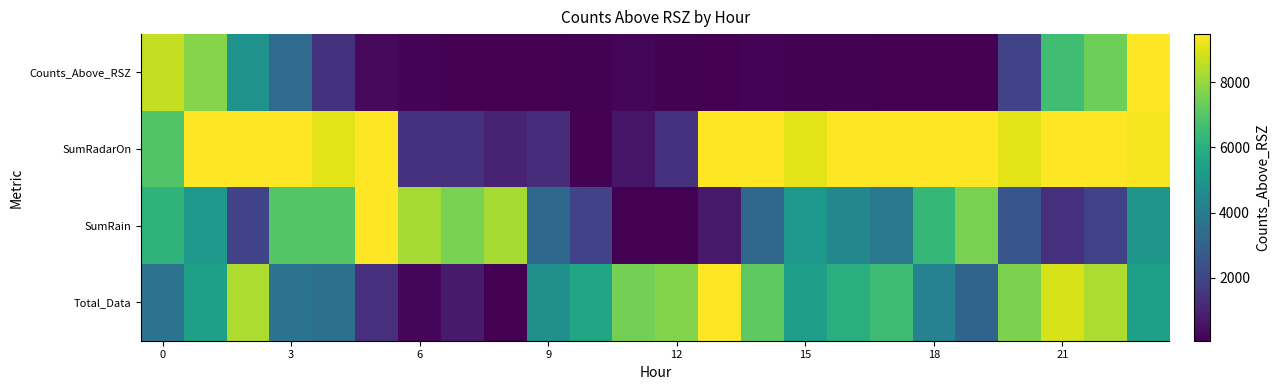

At which category is the sum across all series the highest?

23